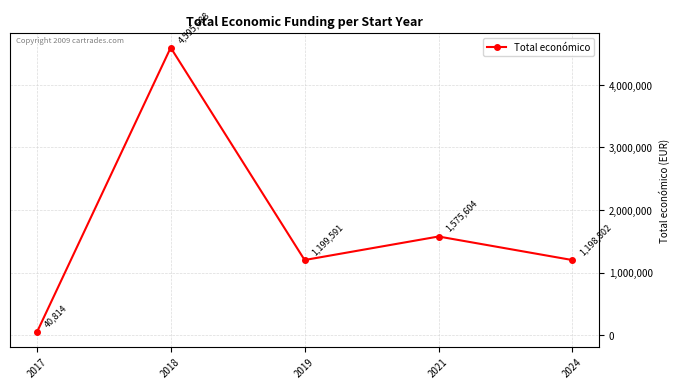

What is the value of the 4th point from the left?

1575604